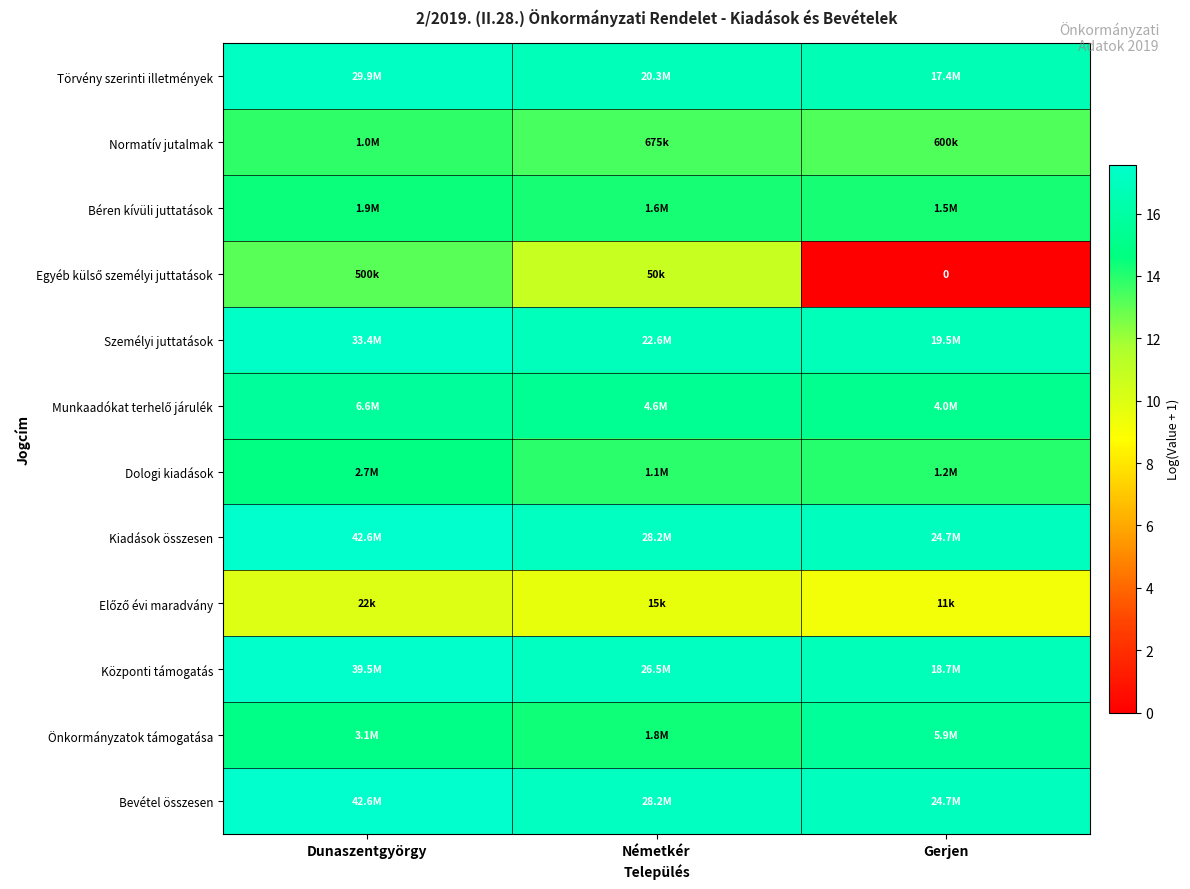

Which label corresponds to the smallest value in the chart?

Gerjen